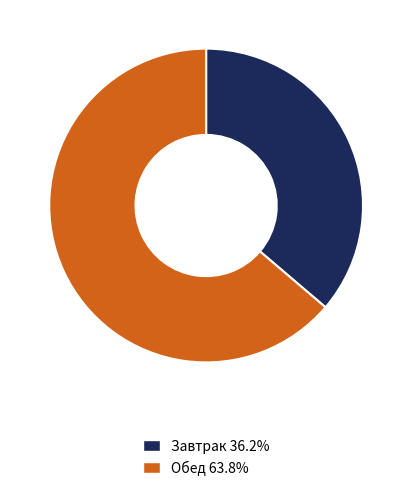

Is there a majority slice in this chart?

Yes